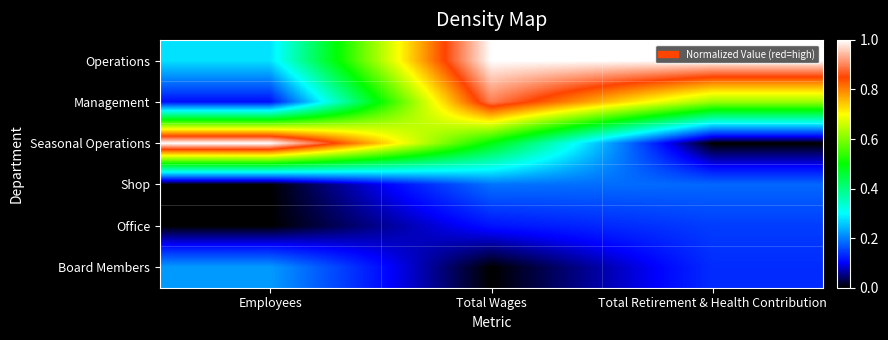

Reading right to left, transcribe all the data shown in this chart.

Operations: Total Retirement & Health Contribution=1.0	Total Wages=1.0	Employees=0.3
Management: Total Retirement & Health Contribution=0.6	Total Wages=0.9	Employees=0.1
Seasonal Operations: Total Retirement & Health Contribution=0.0	Total Wages=0.5	Employees=1.0
Shop: Total Retirement & Health Contribution=0.2	Total Wages=0.2	Employees=0.0
Office: Total Retirement & Health Contribution=0.1	Total Wages=0.1	Employees=0.0
Board Members: Total Retirement & Health Contribution=0.1	Total Wages=0.0	Employees=0.2